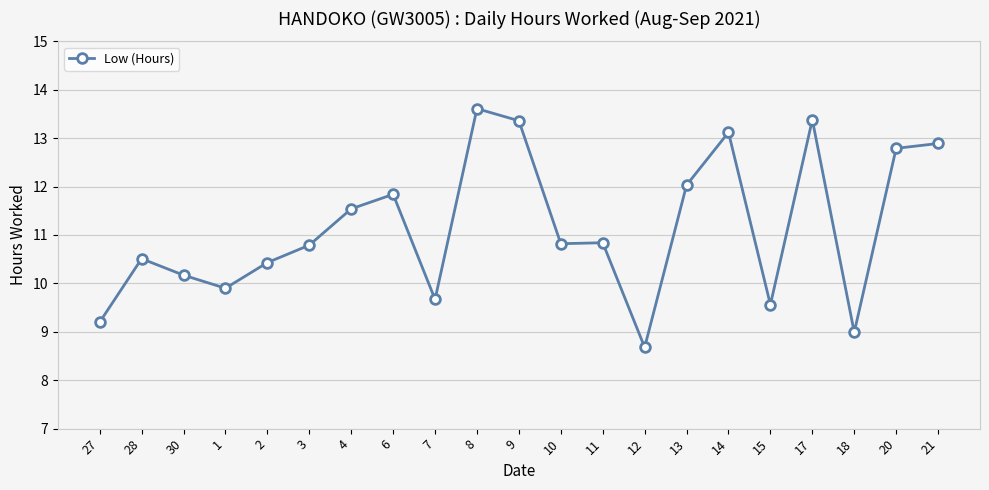

What is the difference between the maximum and minimum values?

4.9